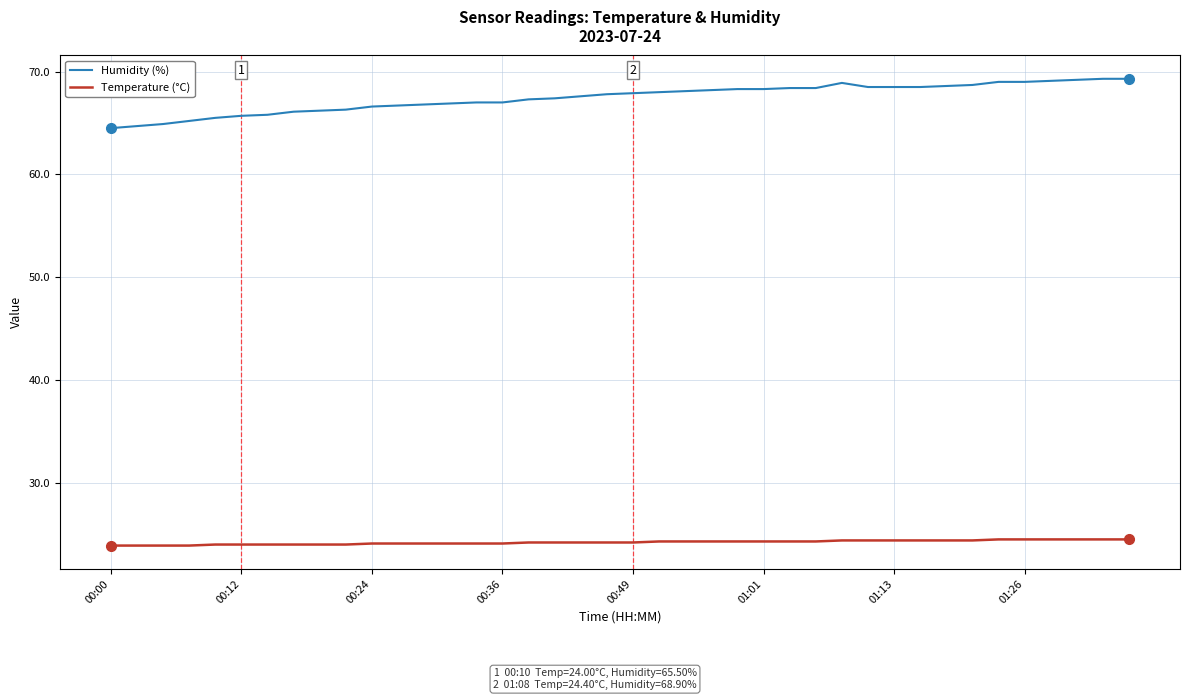

What are all the series names shown in the legend?

Humidity (%), Temperature (°C)